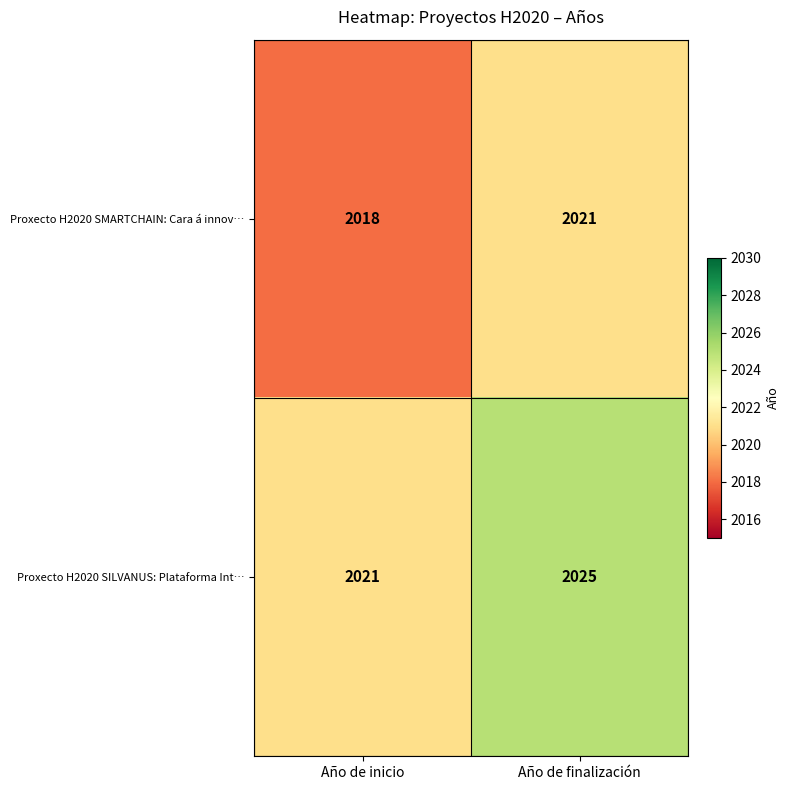

The value of Proxecto H2020 SILVANUS: Plataforma Int… at Año de finalización is 2025. True or false?

True